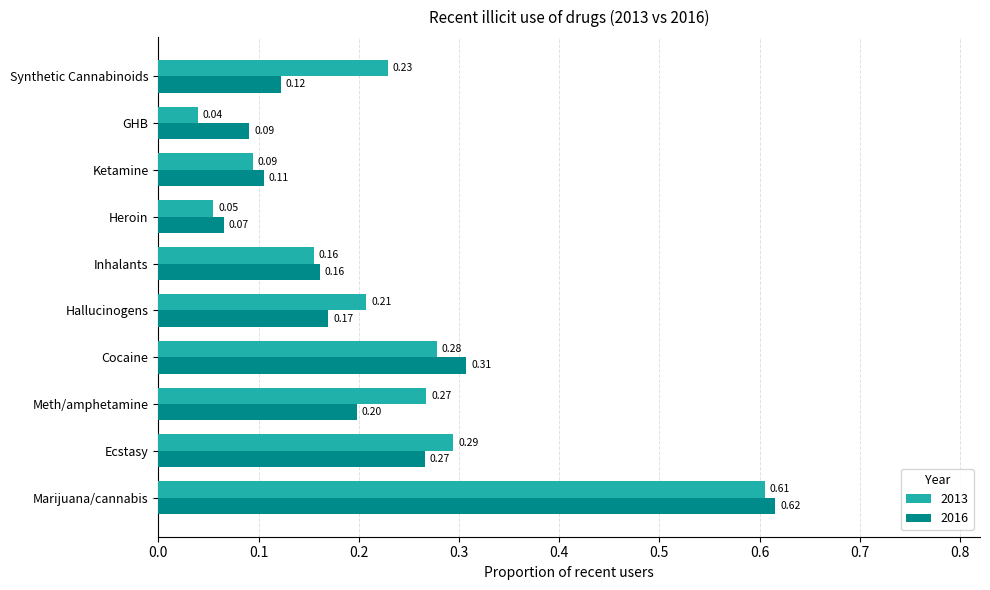

Between Inhalants and Synthetic Cannabinoids, which series saw the biggest shift?

2013